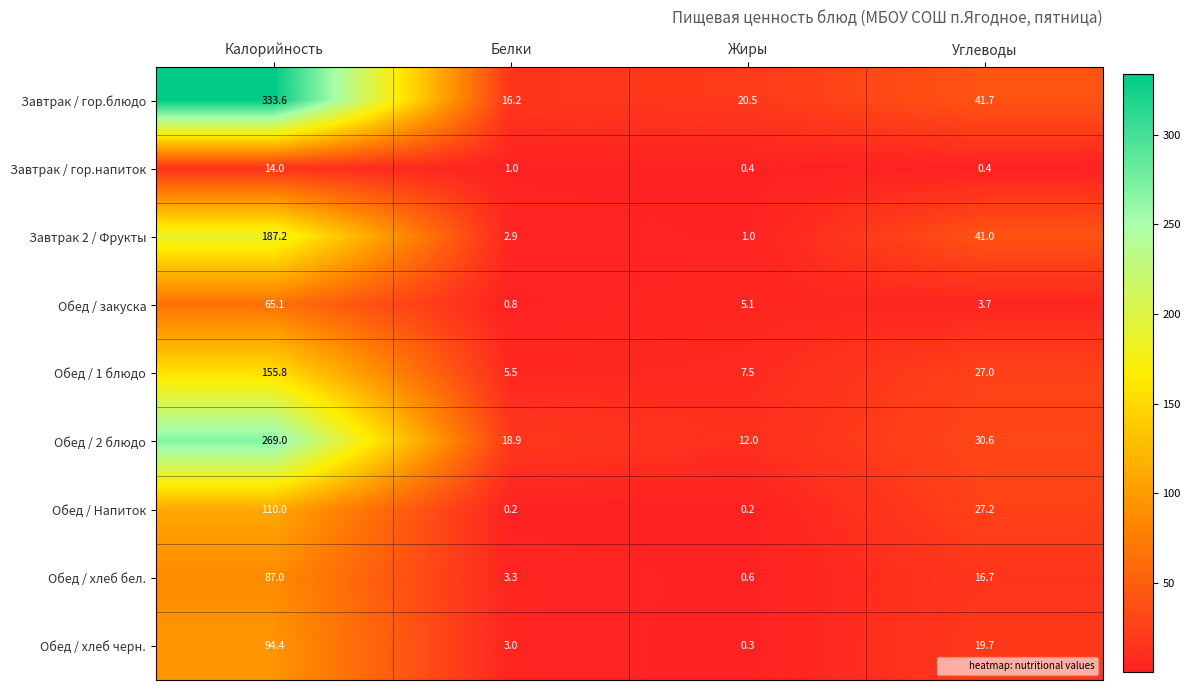

The value of Обед / 1 блюдо at Жиры is 1.9. True or false?

False